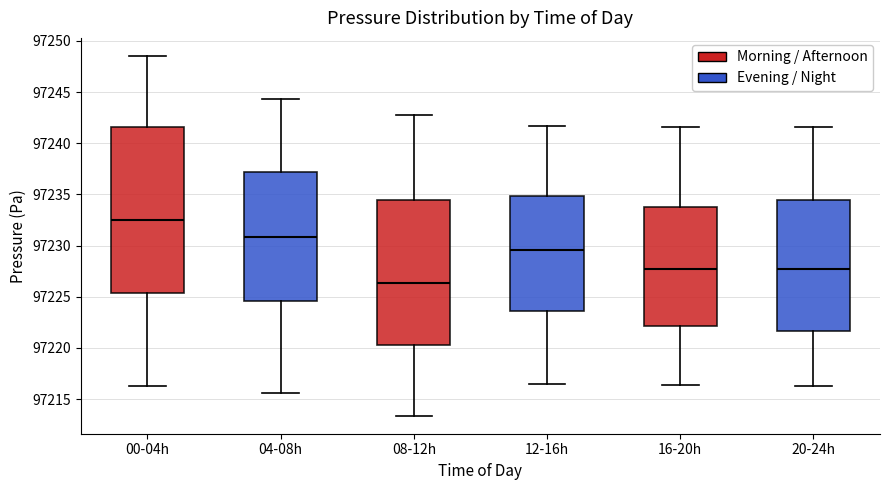

Reading left to right, read every box against the y-axis: the position of its median line, the range the box covers, and the ends of its whiskers. The values are not printed on the chart, so give them approximately, as read against the axis.

00-04h: median 97232.5, box 97225.5 to 97241.5, whiskers 97216.5 to 97248.5
04-08h: median 97231.0, box 97224.5 to 97237.0, whiskers 97215.5 to 97244.5
08-12h: median 97226.5, box 97220.5 to 97234.5, whiskers 97213.5 to 97243.0
12-16h: median 97229.5, box 97223.5 to 97235.0, whiskers 97216.5 to 97241.5
16-20h: median 97227.5, box 97222.0 to 97234.0, whiskers 97216.5 to 97241.5
20-24h: median 97227.5, box 97221.5 to 97234.5, whiskers 97216.5 to 97241.5